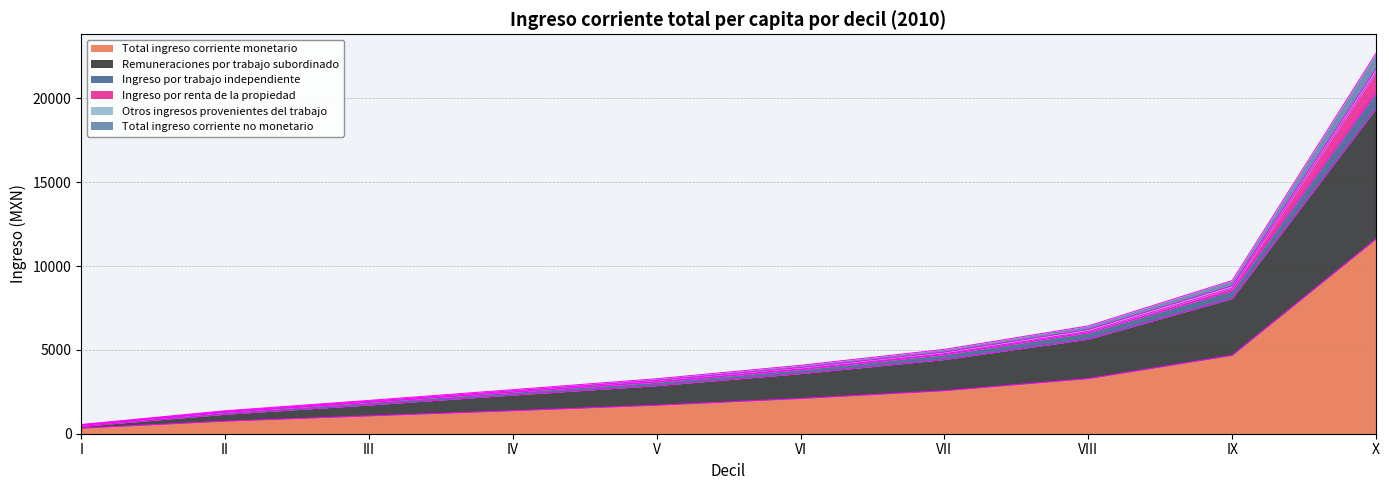

What is the maximum value for Total ingreso corriente monetario?

11616.8